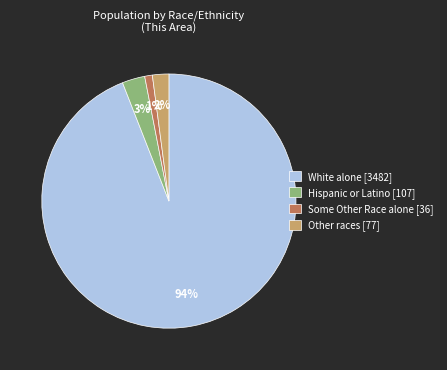

Which has a higher value, Some Other Race alone [36] or Hispanic or Latino [107]?

Hispanic or Latino [107]